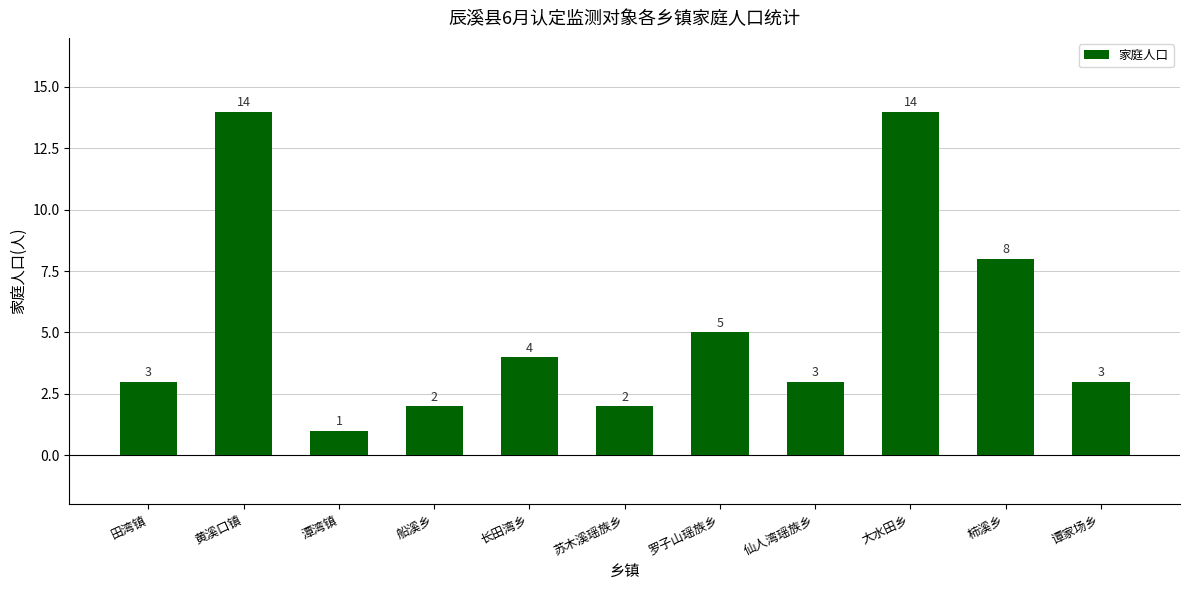

How many series are shown in this chart?

1